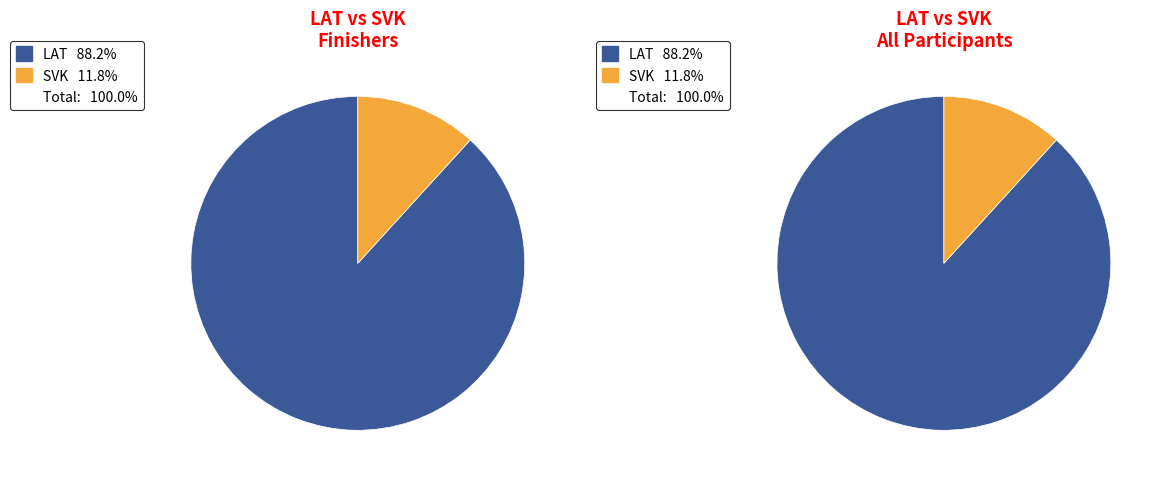

Count the number of slices in the pie.

2